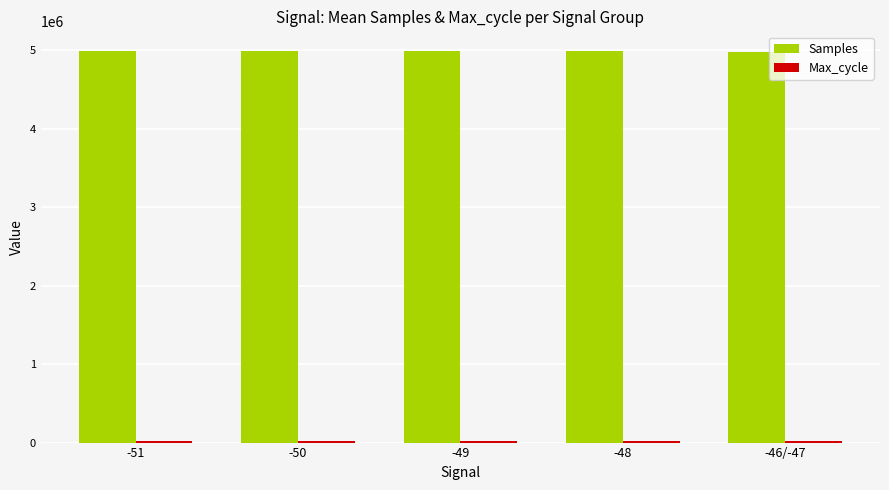

The value of Samples at -51 is 4986755. True or false?

True